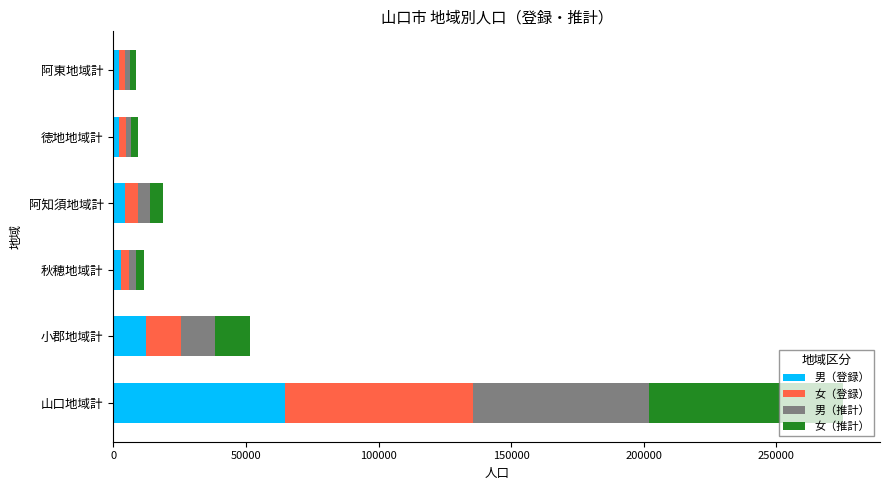

The value of 男（登録） at 小郡地域計 is 12342. True or false?

True